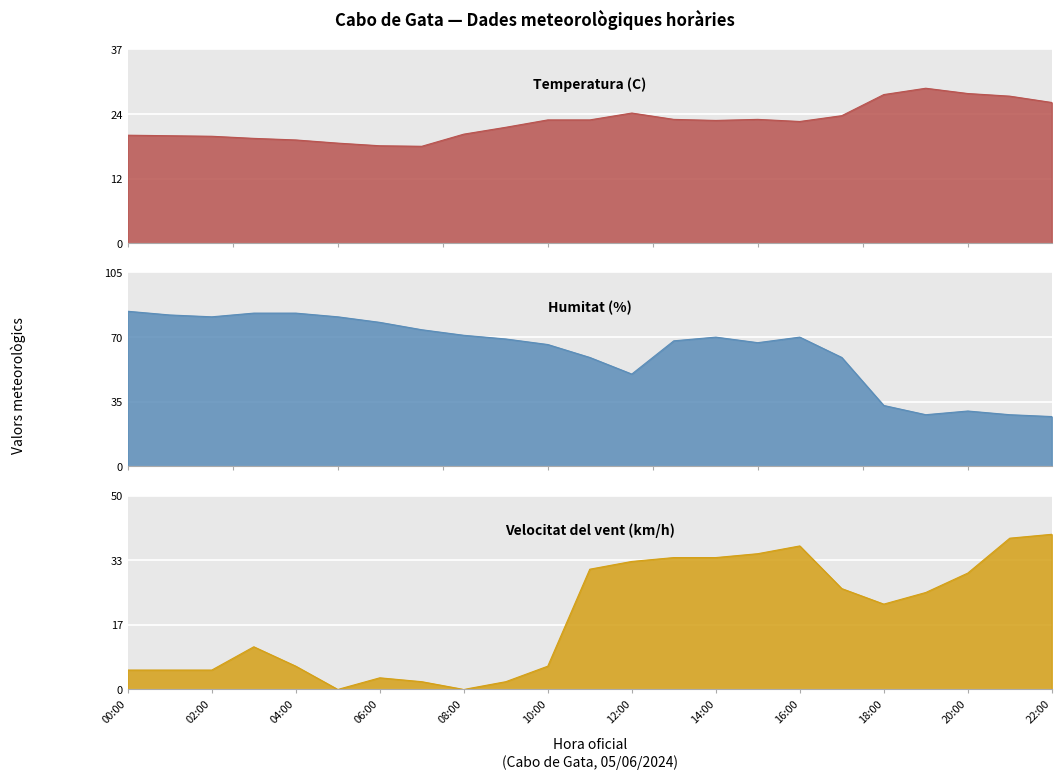

True or false: Humitat (%) and Velocitat del vent (km/h) cross at least once.

False